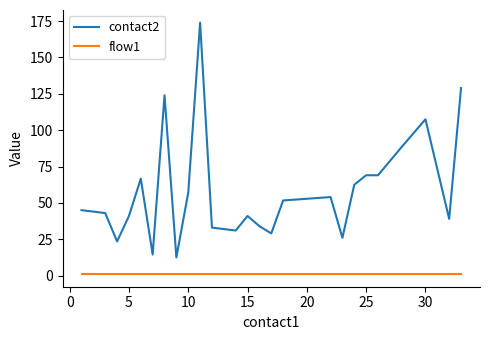

What are all the series names shown in the legend?

contact2, flow1